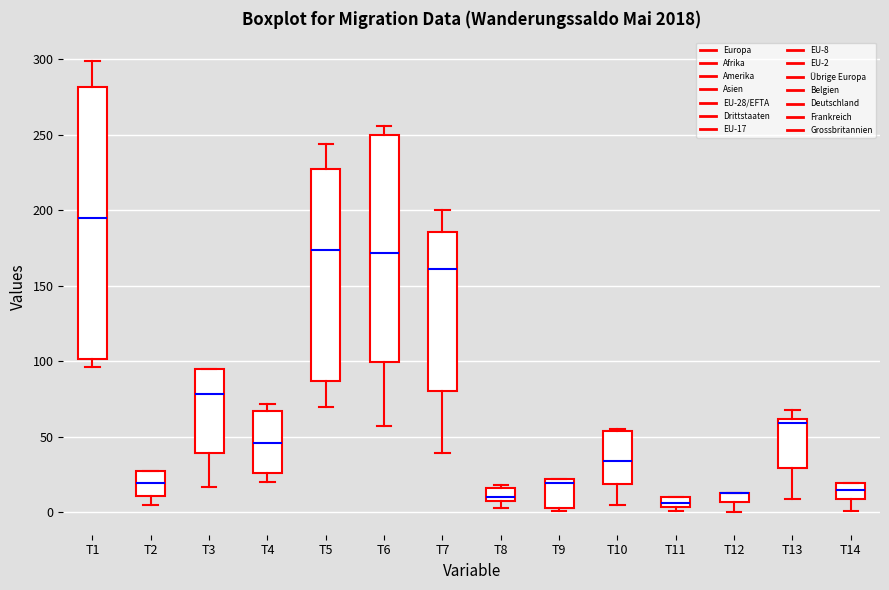

Which box is the tallest, from its lower edge to its upper edge?

T1